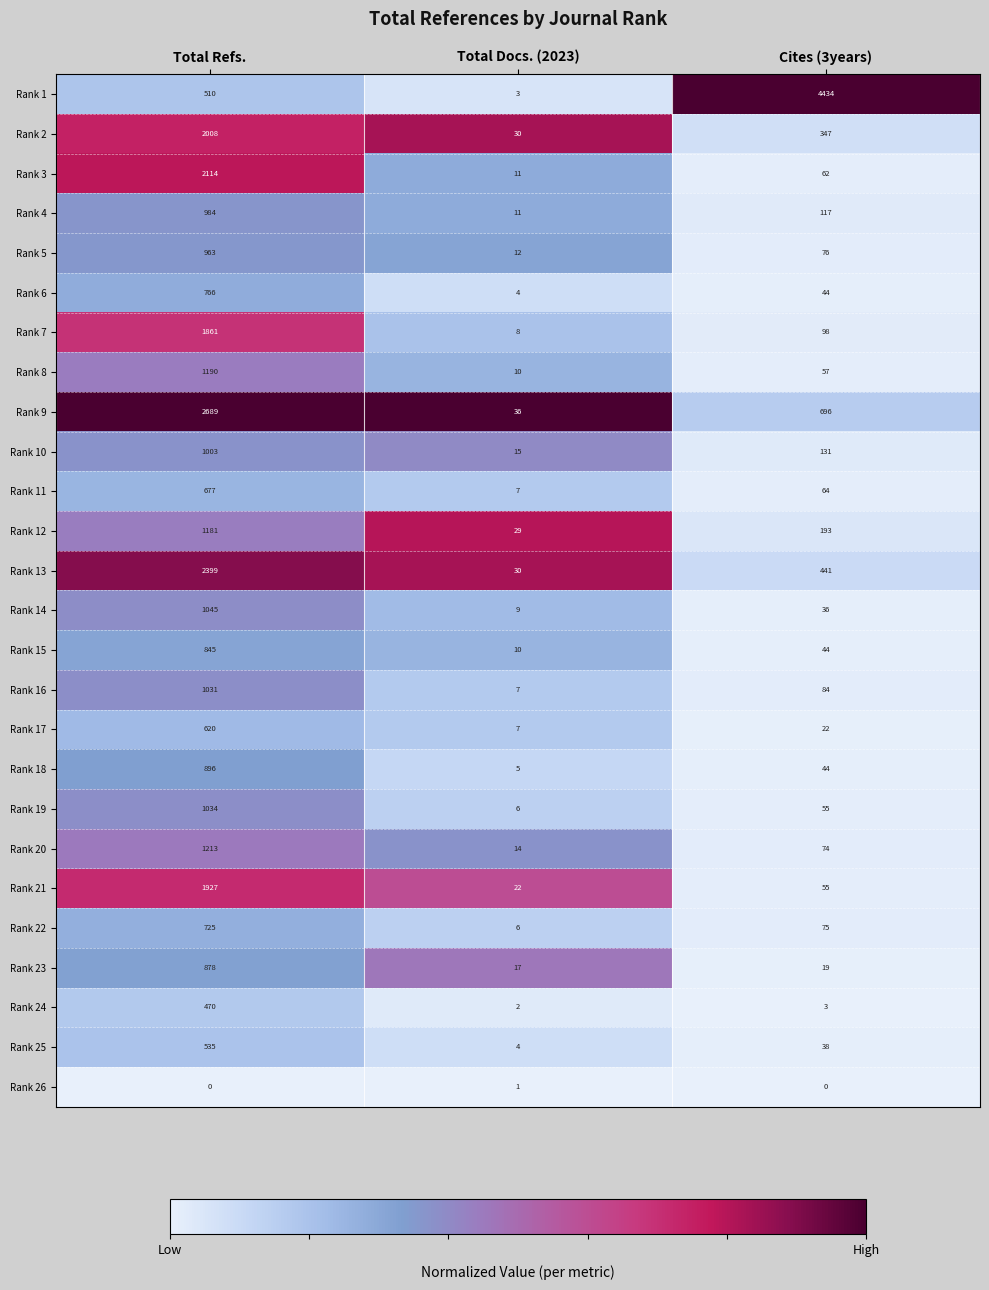

At which label does Rank 4 first exceed 117?

Total Refs.